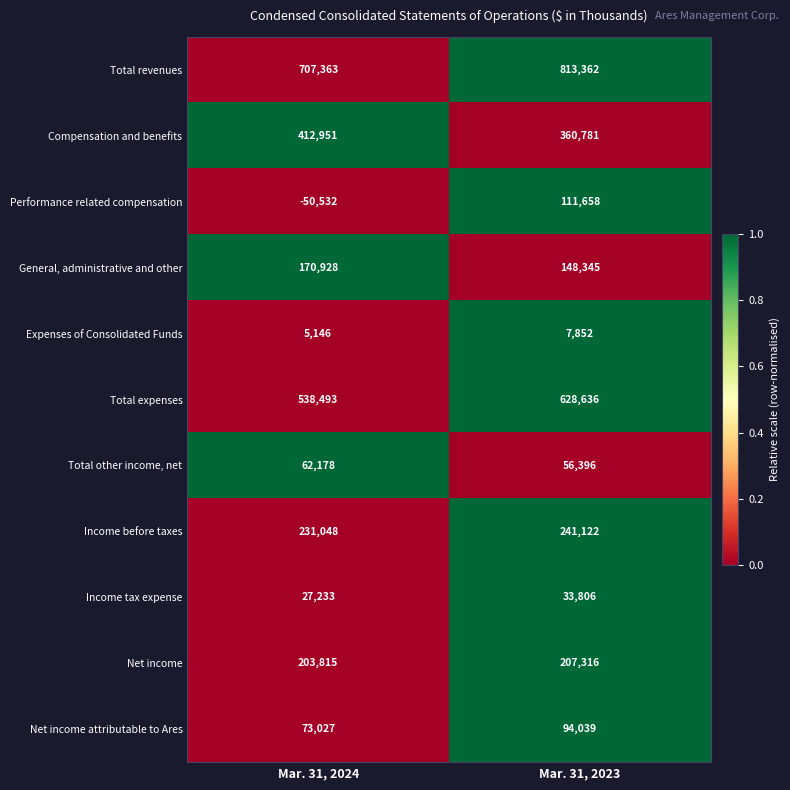

What is the minimum value shown in the chart?

-50532